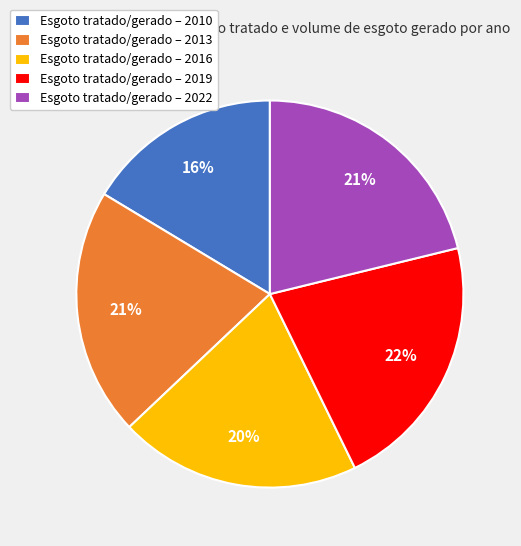

Is it true that Esgoto tratado/gerado – 2013 is 10% of the pie?

False